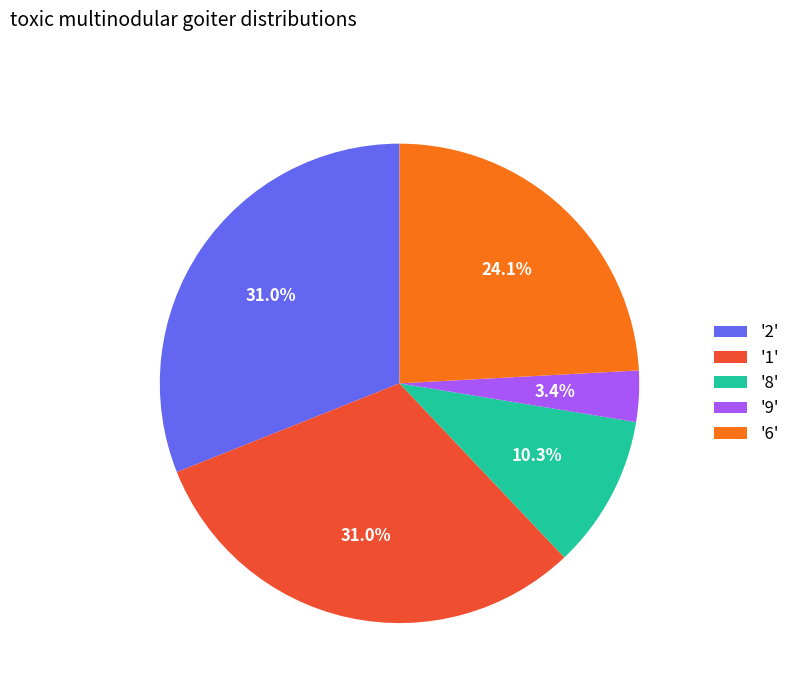

Which slice is the smallest?

'9'